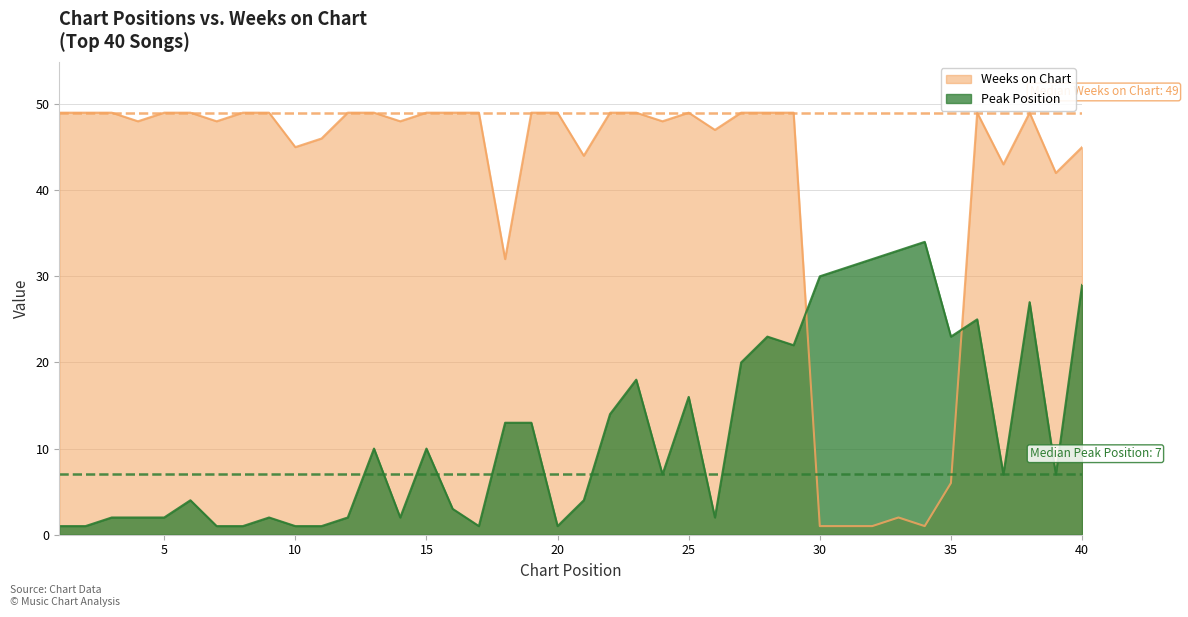

Rank the categories by Weeks on Chart value from lowest to highest.

30, 31, 32, 34, 33, 35, 18, 39, 37, 21, 10, 40, 11, 26, 4, 7, 14, 24, 1, 2, 3, 5, 6, 8, 9, 12, 13, 15, 16, 17, 19, 20, 22, 23, 25, 27, 28, 29, 36, 38